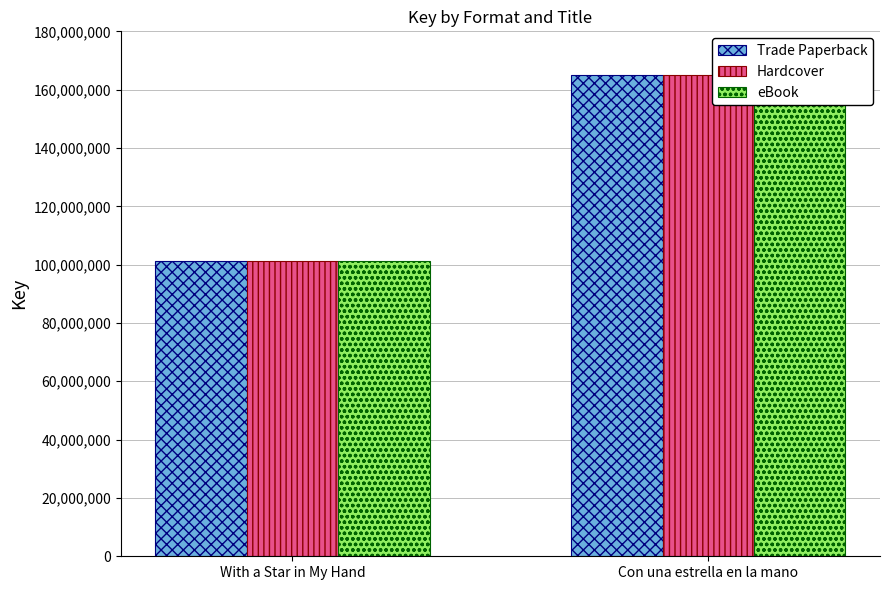

Reading left to right, what are all the values shown in this chart?

Trade Paperback: With a Star in My Hand=101103162	Con una estrella en la mano=165001874
Hardcover: With a Star in My Hand=101103162	Con una estrella en la mano=165001874
eBook: With a Star in My Hand=101103162	Con una estrella en la mano=165001874